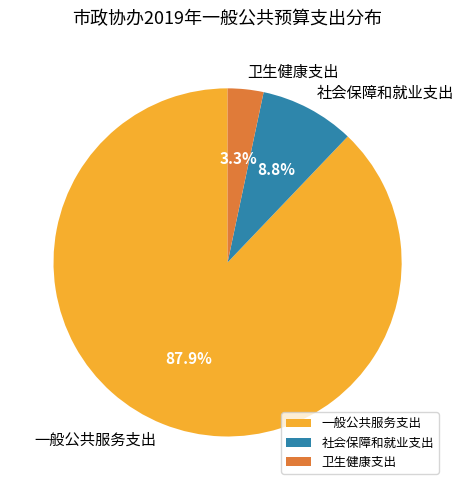

Count the number of slices in the pie.

3